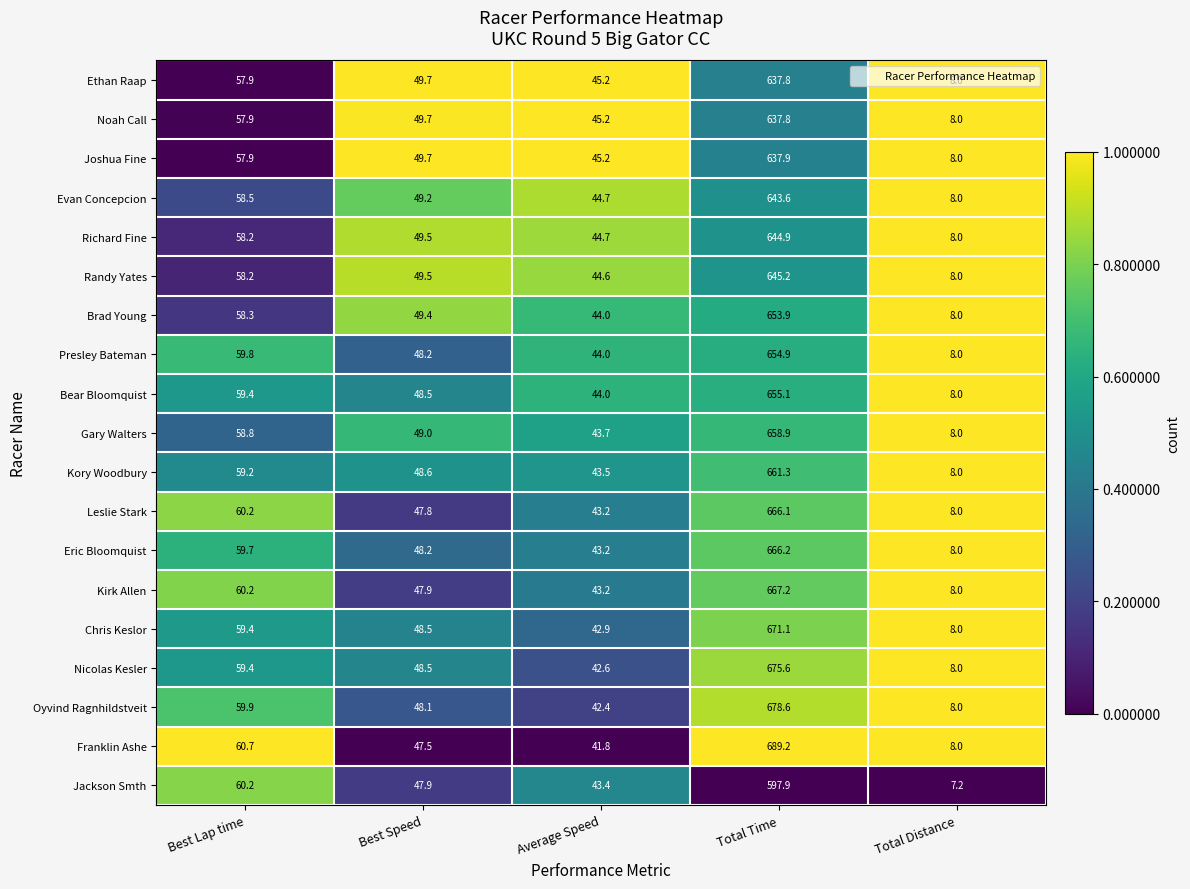

At which label does Franklin Ashe first exceed 47?

Best Lap time